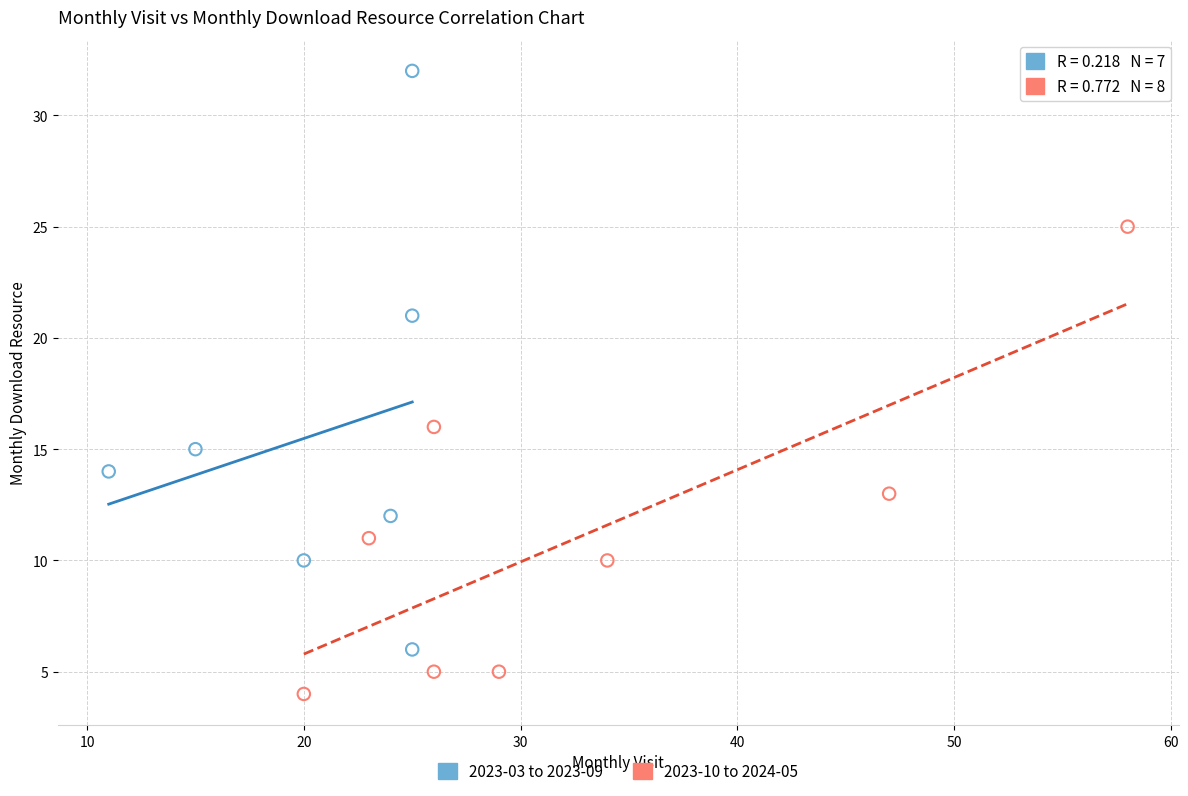

Which series has the widest spread of Y values?

2023-03 to 2023-09